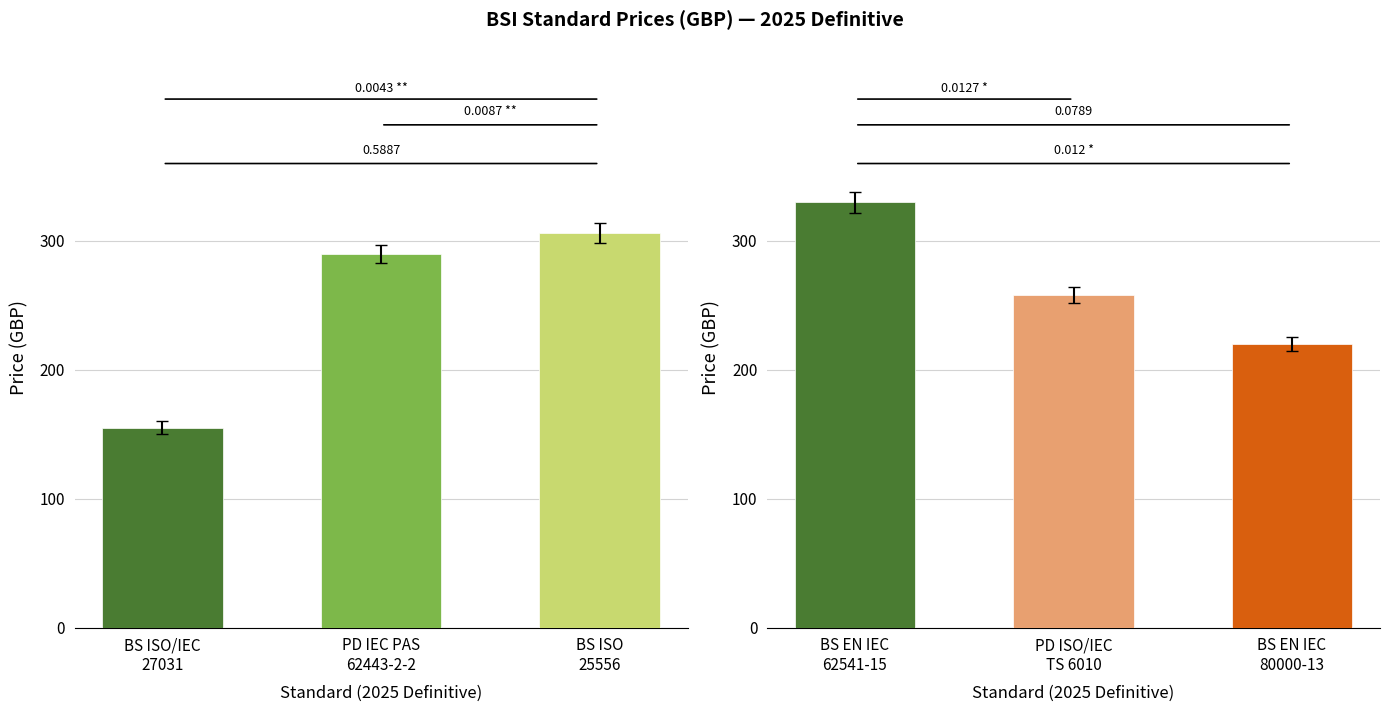

The value of Avg Price (PDF) at PD IEC PAS 62443-2-2 is 290. True or false?

True